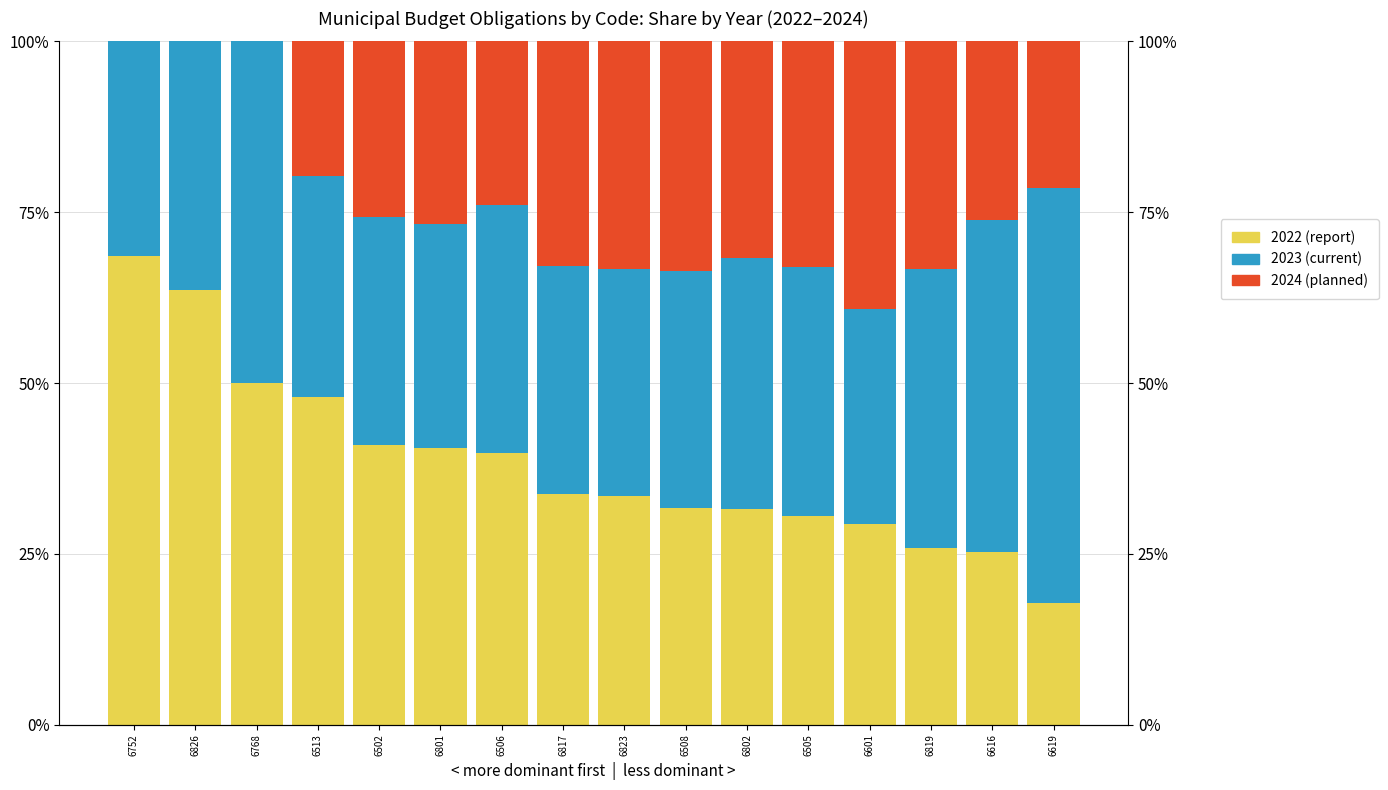

At which label does 2024 (planned) first exceed 26?

6801